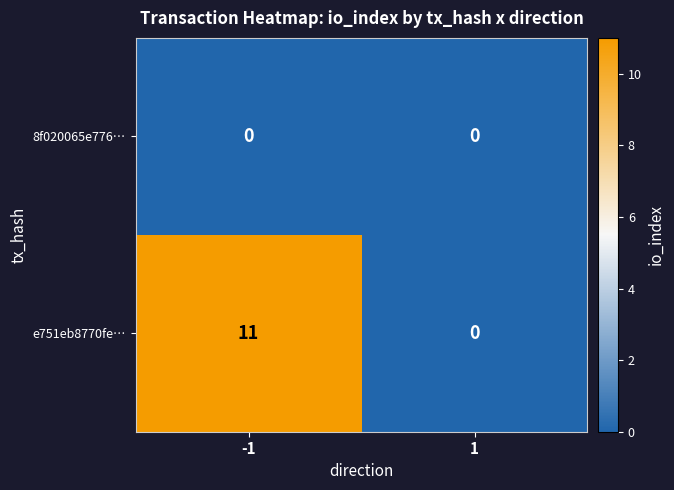

What is the total value across all series at -1?

11